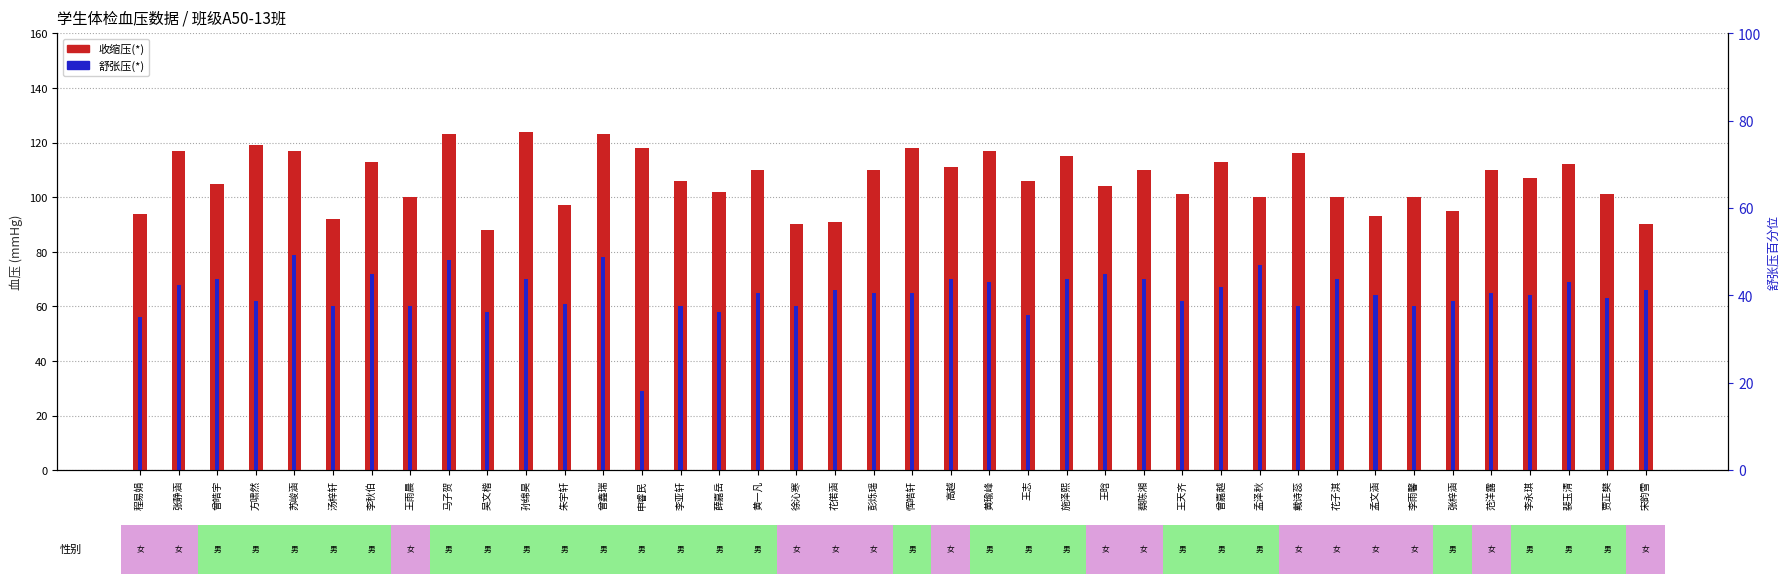

What is the sum of all 舒张压(*) values?

2594